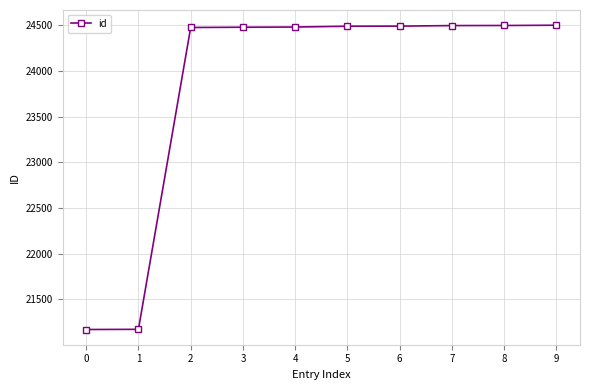

What is the greatest value displayed?

24501